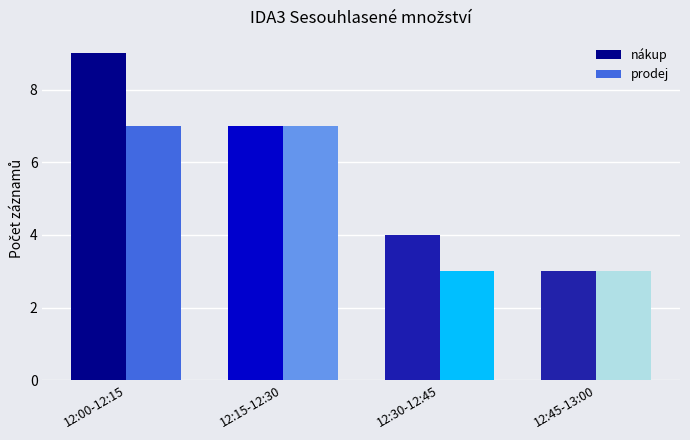

What is the label of the 3rd bar from the left?

12:30-12:45